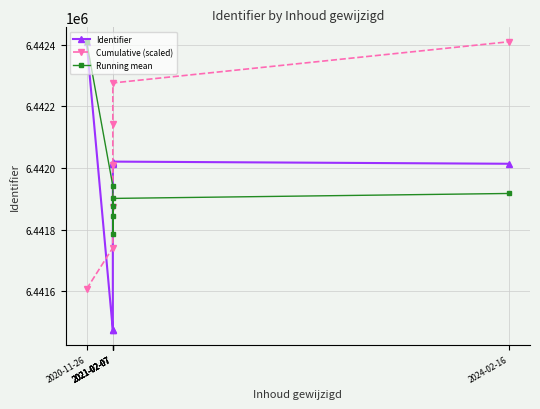

Which series has the widest spread of values?

Identifier